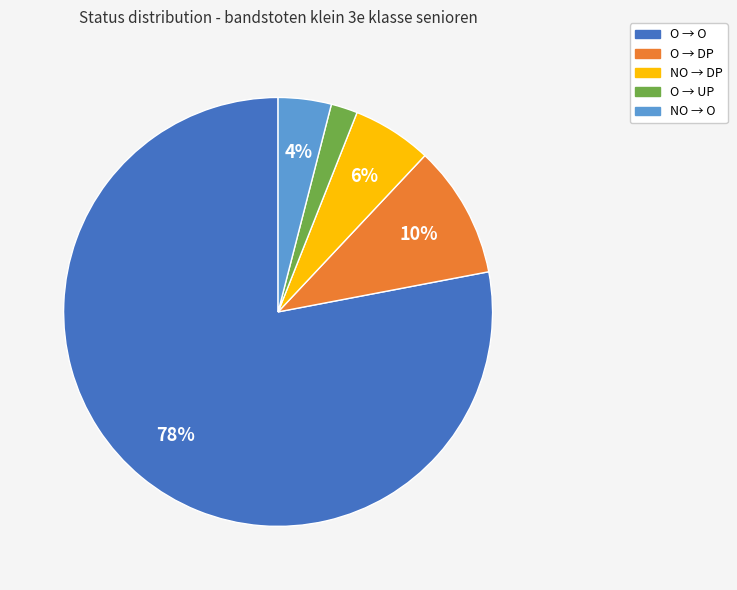

What is the largest slice in the pie chart?

O → O